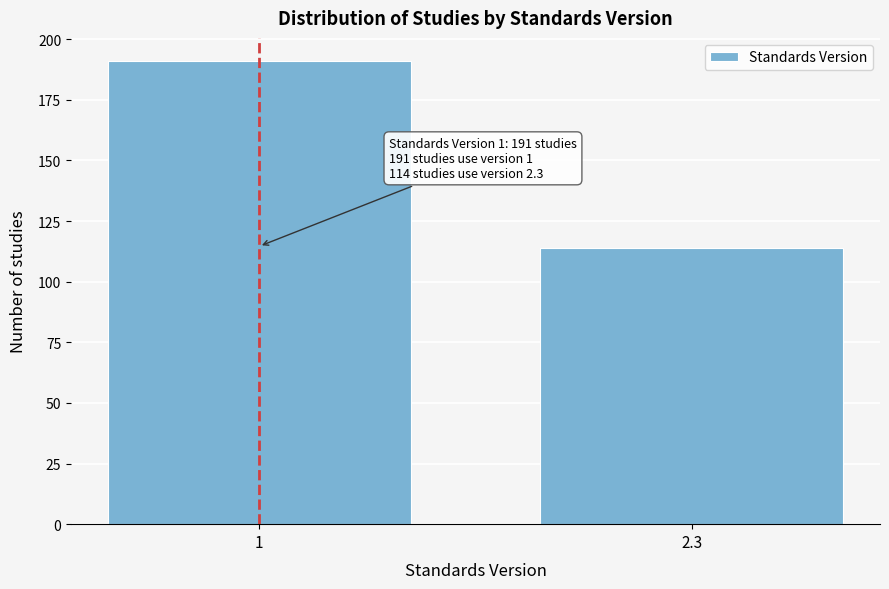

Reading left to right, extract all data points from this chart.

1=191	2.3=114